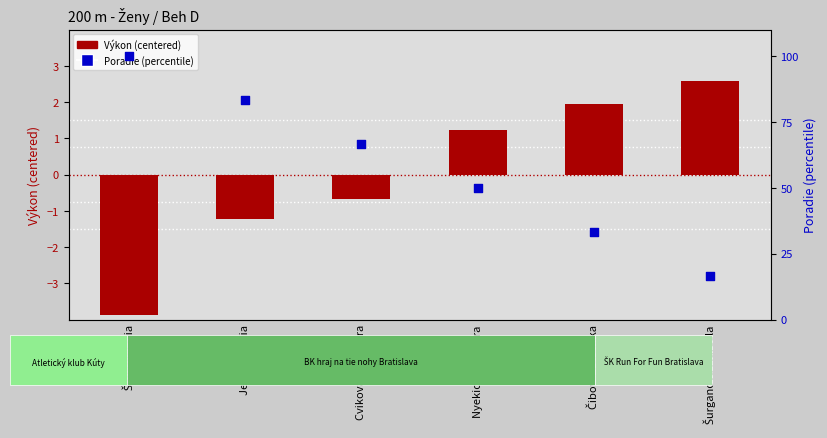

Which series contains the highest Y value?

Poradie (percentile)